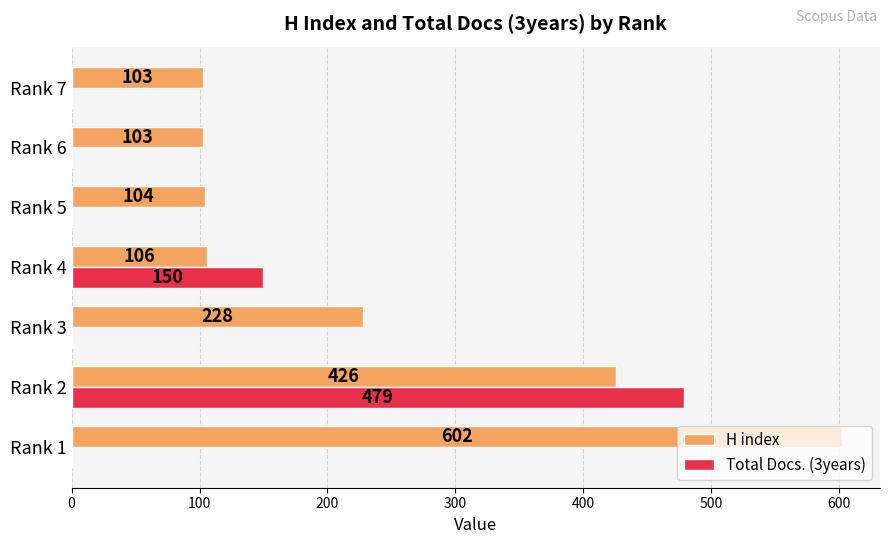

At which label is H index closest to 352?

Rank 2